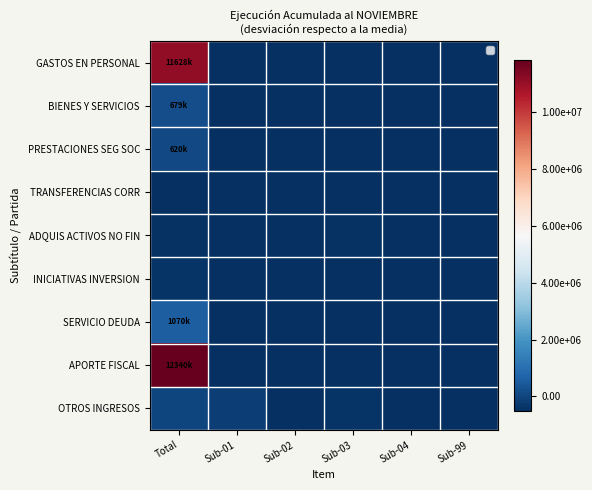

Reading right to left, list all the values displayed in this chart.

GASTOS EN PERSONAL: Sub-99=-512475.2	Sub-04=-512475.2	Sub-03=-512475.2	Sub-02=-512475.2	Sub-01=-512475.2	Total=11116438.8
BIENES Y SERVICIOS: Sub-99=-512475.2	Sub-04=-512475.2	Sub-03=-512475.2	Sub-02=-512475.2	Sub-01=-512475.2	Total=166655.8
PRESTACIONES SEG SOC: Sub-99=-512475.2	Sub-04=-512475.2	Sub-03=-512475.2	Sub-02=-512475.2	Sub-01=-512475.2	Total=108407.8
TRANSFERENCIAS CORR: Sub-99=-512475.2	Sub-04=-512475.2	Sub-03=-512475.2	Sub-02=-512475.2	Sub-01=-512475.2	Total=-471294.2
ADQUIS ACTIVOS NO FIN: Sub-99=-512475.2	Sub-04=-512473.2	Sub-03=-456778.2	Sub-02=-506390.2	Sub-01=-485231.2	Total=-423447.2
INICIATIVAS INVERSION: Sub-99=-512475.2	Sub-04=-512475.2	Sub-03=-512475.2	Sub-02=-512475.2	Sub-01=-512475.2	Total=-378883.2
SERVICIO DEUDA: Sub-99=-512475.2	Sub-04=-512475.2	Sub-03=-512475.2	Sub-02=-512475.2	Sub-01=-512475.2	Total=558401.8
APORTE FISCAL: Sub-99=-512475.2	Sub-04=-512475.2	Sub-03=-512475.2	Sub-02=-512475.2	Sub-01=-512475.2	Total=11827711.8
OTROS INGRESOS: Sub-99=-512475.2	Sub-04=-512475.2	Sub-03=-378570.2	Sub-02=-512419.2	Sub-01=-156016.2	Total=-22055.2